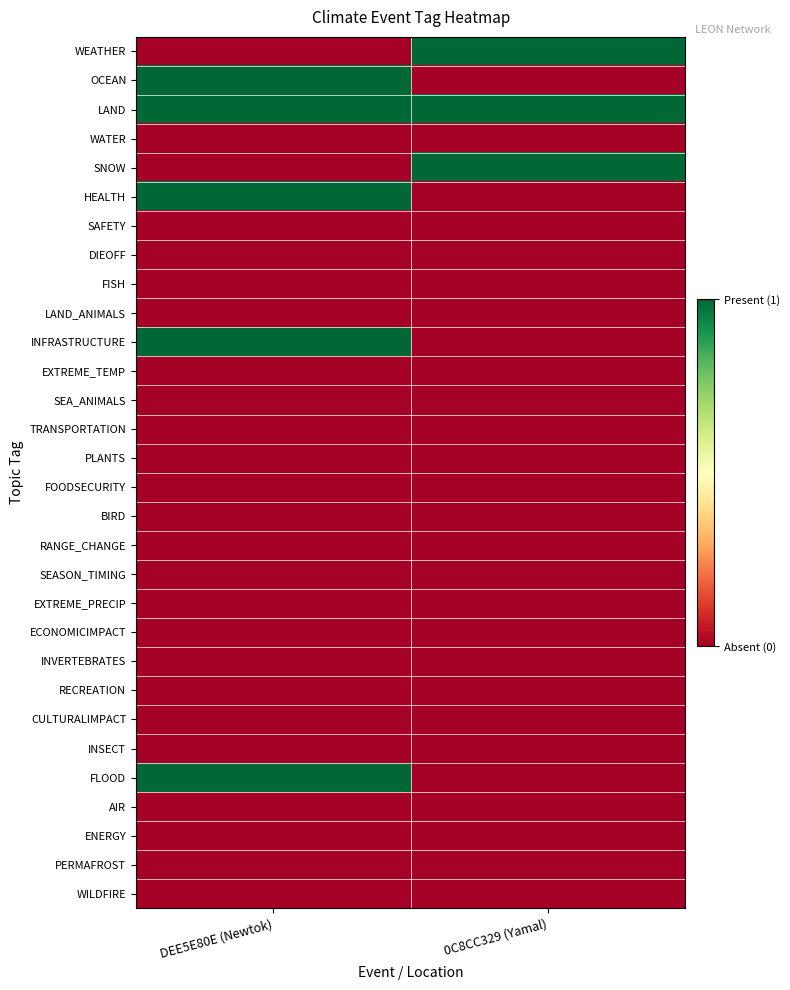

Reading left to right, list all the values displayed in this chart.

WEATHER: DEE5E80E (Newtok)=0	0C8CC329 (Yamal)=1
OCEAN: DEE5E80E (Newtok)=1	0C8CC329 (Yamal)=0
LAND: DEE5E80E (Newtok)=1	0C8CC329 (Yamal)=1
WATER: DEE5E80E (Newtok)=0	0C8CC329 (Yamal)=0
SNOW: DEE5E80E (Newtok)=0	0C8CC329 (Yamal)=1
HEALTH: DEE5E80E (Newtok)=1	0C8CC329 (Yamal)=0
SAFETY: DEE5E80E (Newtok)=0	0C8CC329 (Yamal)=0
DIEOFF: DEE5E80E (Newtok)=0	0C8CC329 (Yamal)=0
FISH: DEE5E80E (Newtok)=0	0C8CC329 (Yamal)=0
LAND_ANIMALS: DEE5E80E (Newtok)=0	0C8CC329 (Yamal)=0
INFRASTRUCTURE: DEE5E80E (Newtok)=1	0C8CC329 (Yamal)=0
EXTREME_TEMP: DEE5E80E (Newtok)=0	0C8CC329 (Yamal)=0
SEA_ANIMALS: DEE5E80E (Newtok)=0	0C8CC329 (Yamal)=0
TRANSPORTATION: DEE5E80E (Newtok)=0	0C8CC329 (Yamal)=0
PLANTS: DEE5E80E (Newtok)=0	0C8CC329 (Yamal)=0
FOODSECURITY: DEE5E80E (Newtok)=0	0C8CC329 (Yamal)=0
BIRD: DEE5E80E (Newtok)=0	0C8CC329 (Yamal)=0
RANGE_CHANGE: DEE5E80E (Newtok)=0	0C8CC329 (Yamal)=0
SEASON_TIMING: DEE5E80E (Newtok)=0	0C8CC329 (Yamal)=0
EXTREME_PRECIP: DEE5E80E (Newtok)=0	0C8CC329 (Yamal)=0
ECONOMICIMPACT: DEE5E80E (Newtok)=0	0C8CC329 (Yamal)=0
INVERTEBRATES: DEE5E80E (Newtok)=0	0C8CC329 (Yamal)=0
RECREATION: DEE5E80E (Newtok)=0	0C8CC329 (Yamal)=0
CULTURALIMPACT: DEE5E80E (Newtok)=0	0C8CC329 (Yamal)=0
INSECT: DEE5E80E (Newtok)=0	0C8CC329 (Yamal)=0
FLOOD: DEE5E80E (Newtok)=1	0C8CC329 (Yamal)=0
AIR: DEE5E80E (Newtok)=0	0C8CC329 (Yamal)=0
ENERGY: DEE5E80E (Newtok)=0	0C8CC329 (Yamal)=0
PERMAFROST: DEE5E80E (Newtok)=0	0C8CC329 (Yamal)=0
WILDFIRE: DEE5E80E (Newtok)=0	0C8CC329 (Yamal)=0